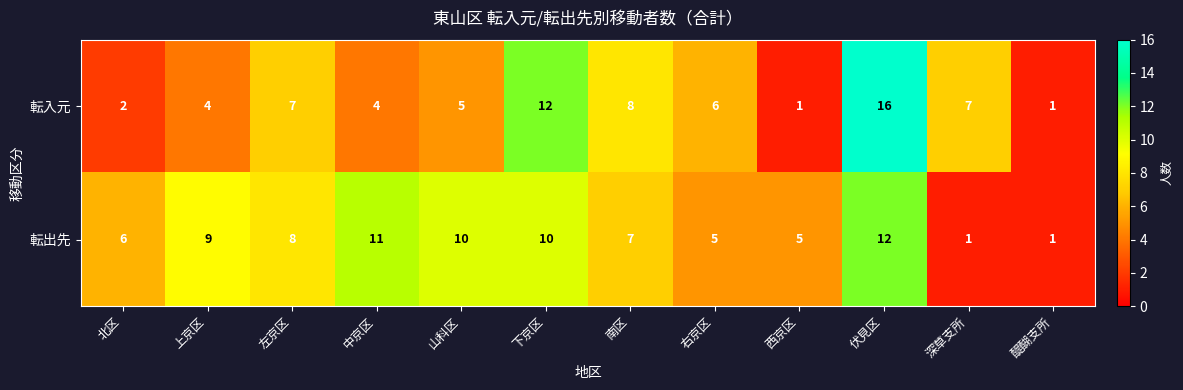

Reading right to left, list all the values displayed in this chart.

転入元: 1	7	16	1	6	8	12	5	4	7	4	2
転出先: 1	1	12	5	5	7	10	10	11	8	9	6